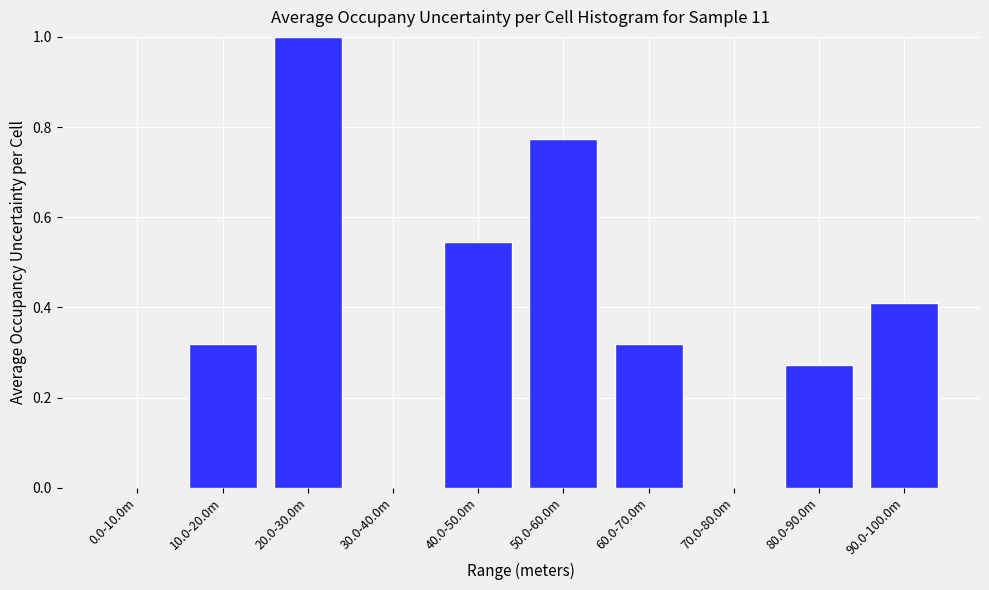

The chart shows a value of 0.0 at 70.0-80.0m. True or false?

True